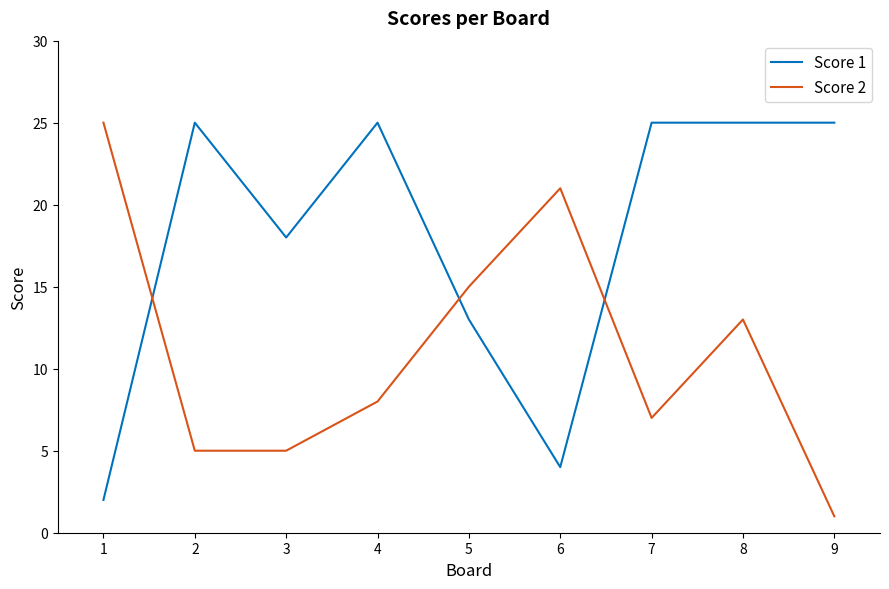

Where does the Score 2 series first go above 8?

1